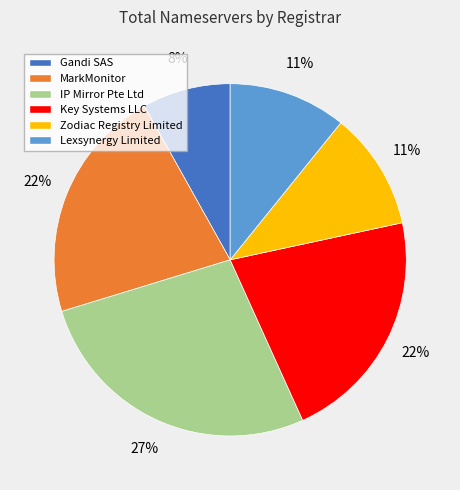

To the nearest percent, what is the average slice percentage?

17%